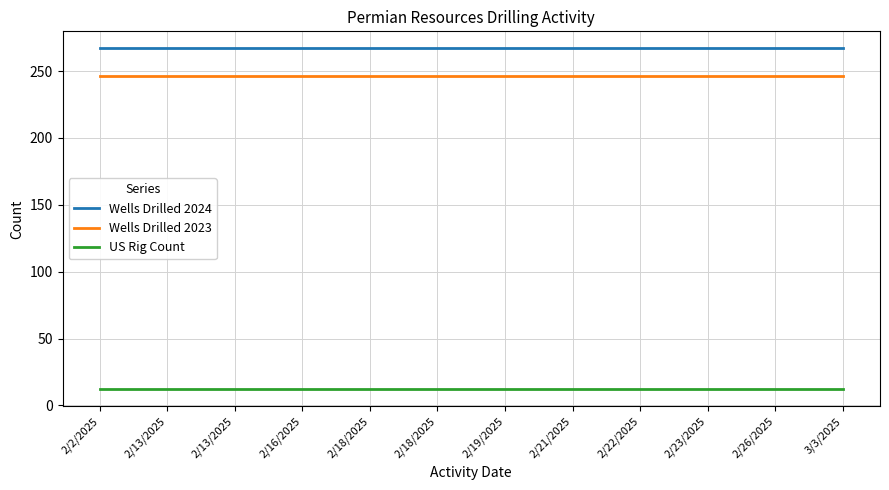

Reading left to right, transcribe all the data shown in this chart.

Wells Drilled 2024: 2/2/2025=267	2/13/2025=267	2/13/2025=267	2/16/2025=267	2/18/2025=267	2/18/2025=267	2/19/2025=267	2/21/2025=267	2/22/2025=267	2/23/2025=267	2/26/2025=267	3/3/2025=267
Wells Drilled 2023: 2/2/2025=246	2/13/2025=246	2/13/2025=246	2/16/2025=246	2/18/2025=246	2/18/2025=246	2/19/2025=246	2/21/2025=246	2/22/2025=246	2/23/2025=246	2/26/2025=246	3/3/2025=246
US Rig Count: 2/2/2025=12	2/13/2025=12	2/13/2025=12	2/16/2025=12	2/18/2025=12	2/18/2025=12	2/19/2025=12	2/21/2025=12	2/22/2025=12	2/23/2025=12	2/26/2025=12	3/3/2025=12